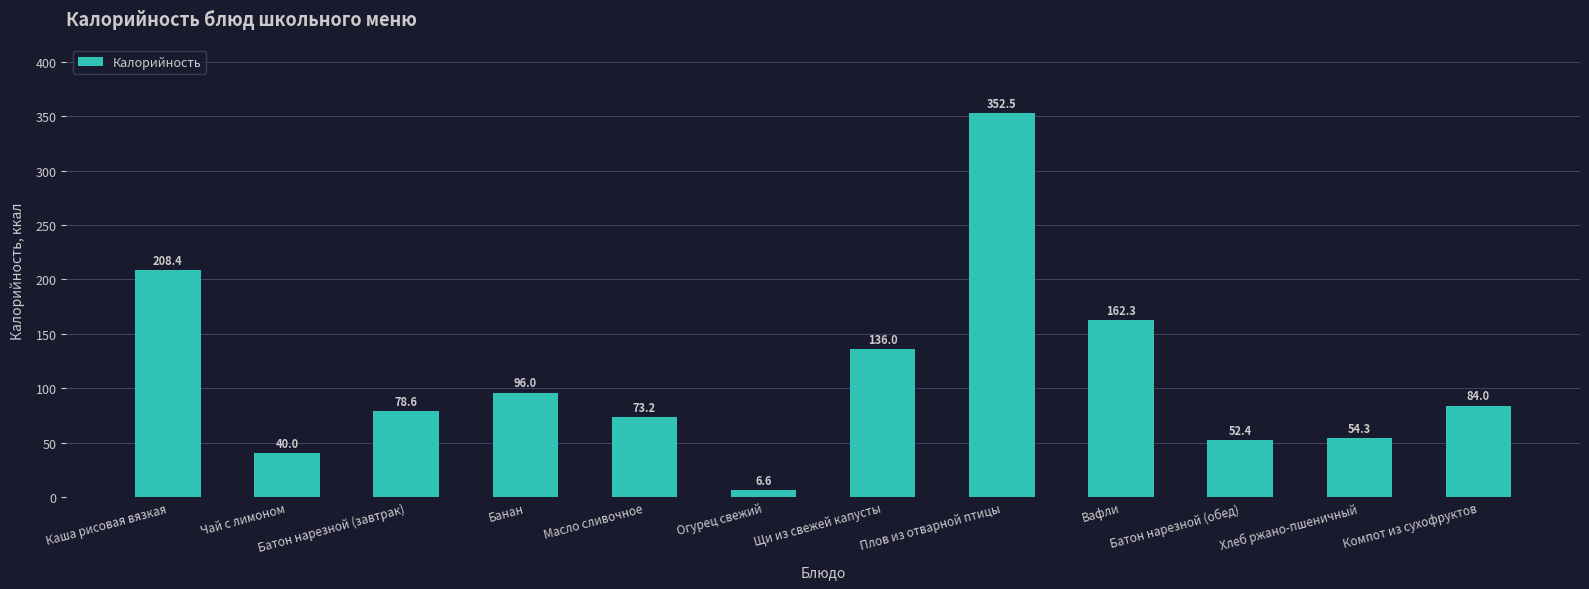

What is the difference between the maximum and second lowest values?

312.5